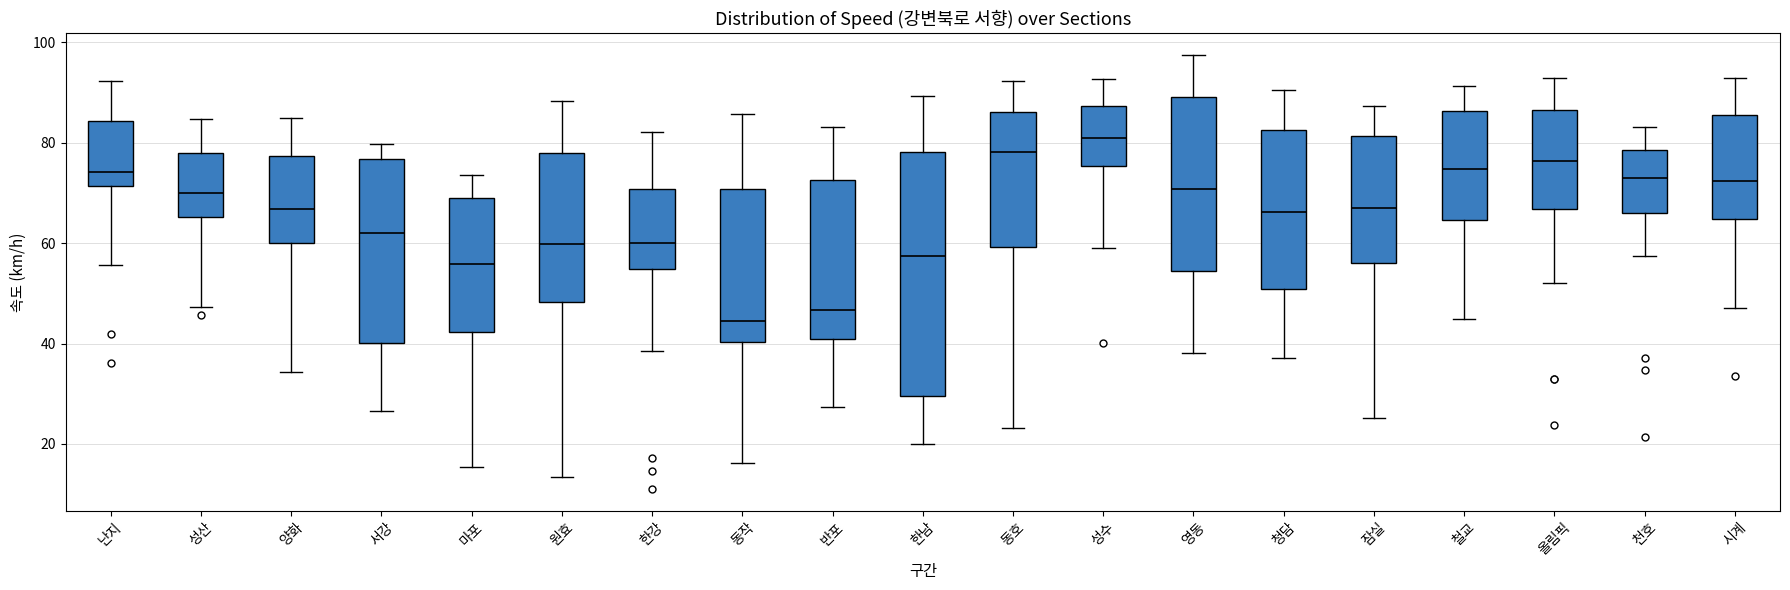

Reading left to right, transcribe this box plot: for each box, give where its median line is, the range the box spans, and where its two whiskers end, as read against the y-axis. The values are not printed on the chart, so give them approximately, as read against the axis.

난지: median 74, box 72 to 84, whiskers 56 to 92
성산: median 70, box 66 to 78, whiskers 48 to 84
양화: median 66, box 60 to 78, whiskers 34 to 84
서강: median 62, box 40 to 76, whiskers 26 to 80
마포: median 56, box 42 to 70, whiskers 16 to 74
원효: median 60, box 48 to 78, whiskers 14 to 88
한강: median 60, box 54 to 70, whiskers 38 to 82
동작: median 44, box 40 to 70, whiskers 16 to 86
반포: median 46, box 40 to 72, whiskers 28 to 84
한남: median 58, box 30 to 78, whiskers 20 to 90
동호: median 78, box 60 to 86, whiskers 24 to 92
성수: median 80, box 76 to 88, whiskers 58 to 92
영동: median 70, box 54 to 90, whiskers 38 to 98
청담: median 66, box 50 to 82, whiskers 38 to 90
잠실: median 66, box 56 to 82, whiskers 26 to 88
철교: median 74, box 64 to 86, whiskers 44 to 92
올림픽: median 76, box 66 to 86, whiskers 52 to 92
천호: median 72, box 66 to 78, whiskers 58 to 84
시계: median 72, box 64 to 86, whiskers 48 to 92